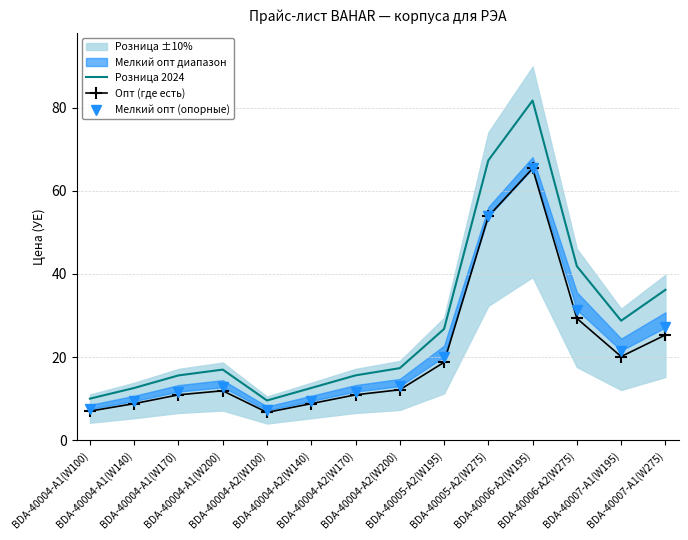

Where is Розница 2024 nearest to the value 45?

BDA-40006-A2(W275)